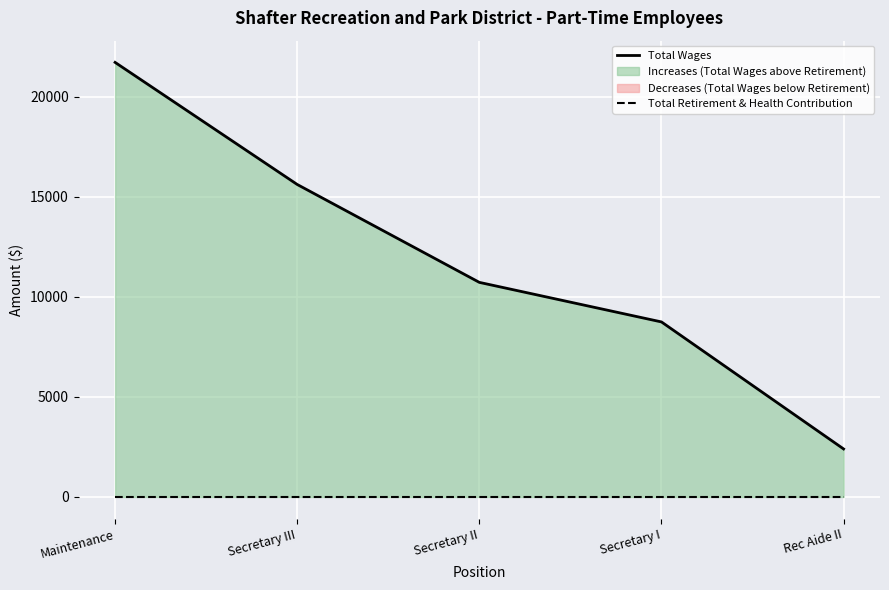

At which category does the chart reach its minimum across all series?

Maintenance